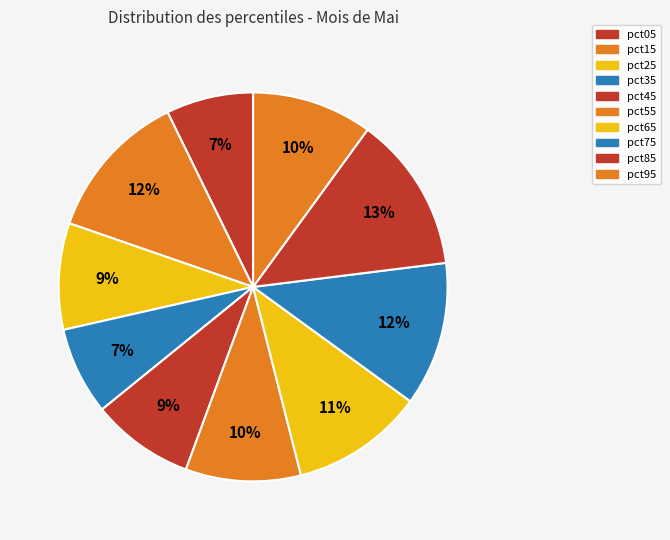

How many segments does this pie chart have?

10